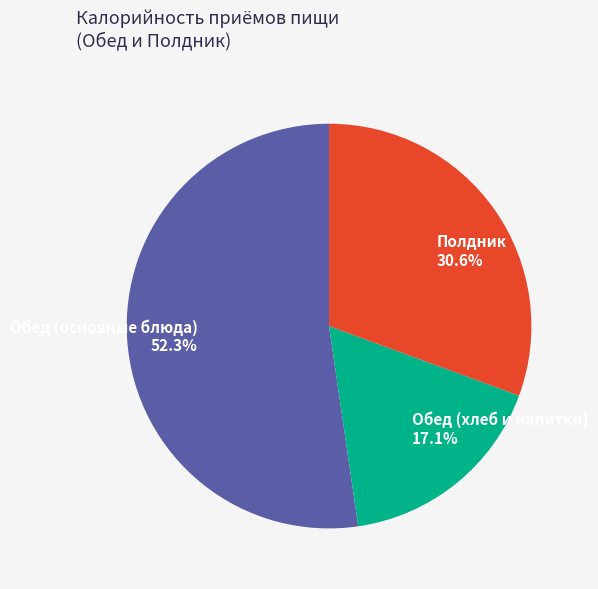

How many segments does this pie chart have?

3